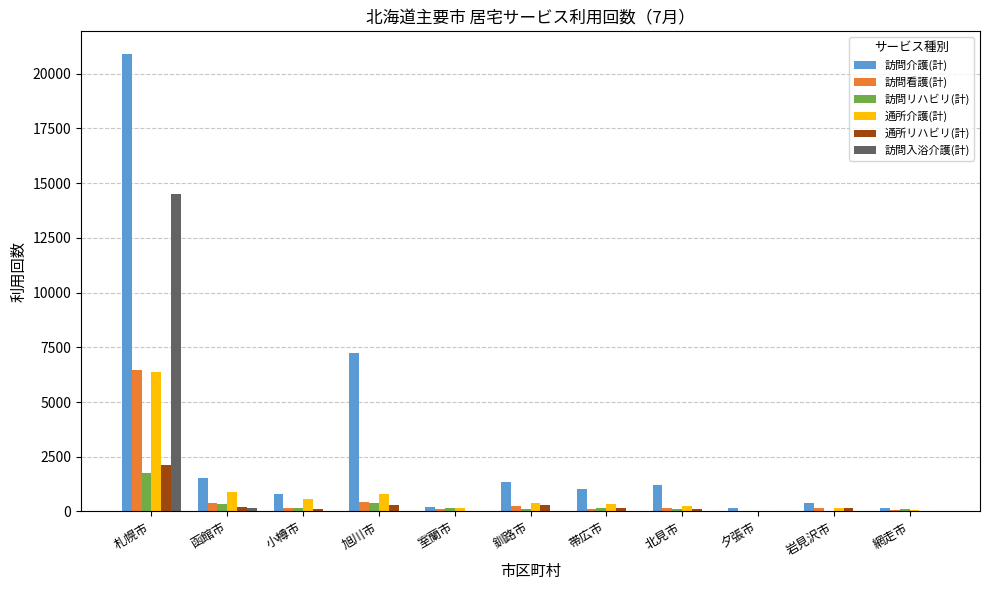

What is the sum of the 訪問看護(計) values at 札幌市 and 夕張市?

6462